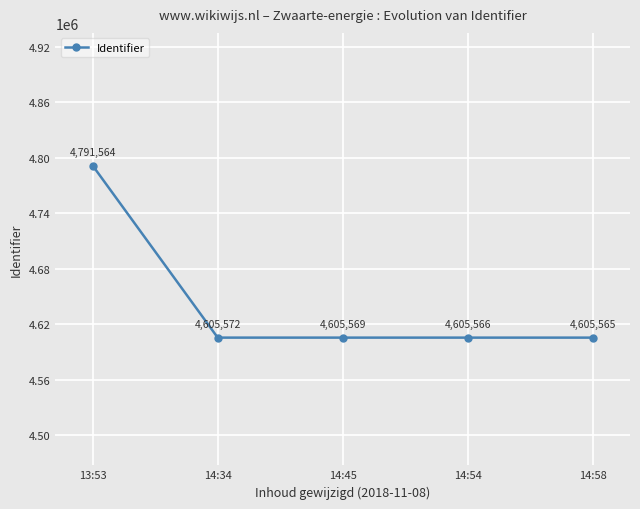

Count the number of categories in the chart.

5